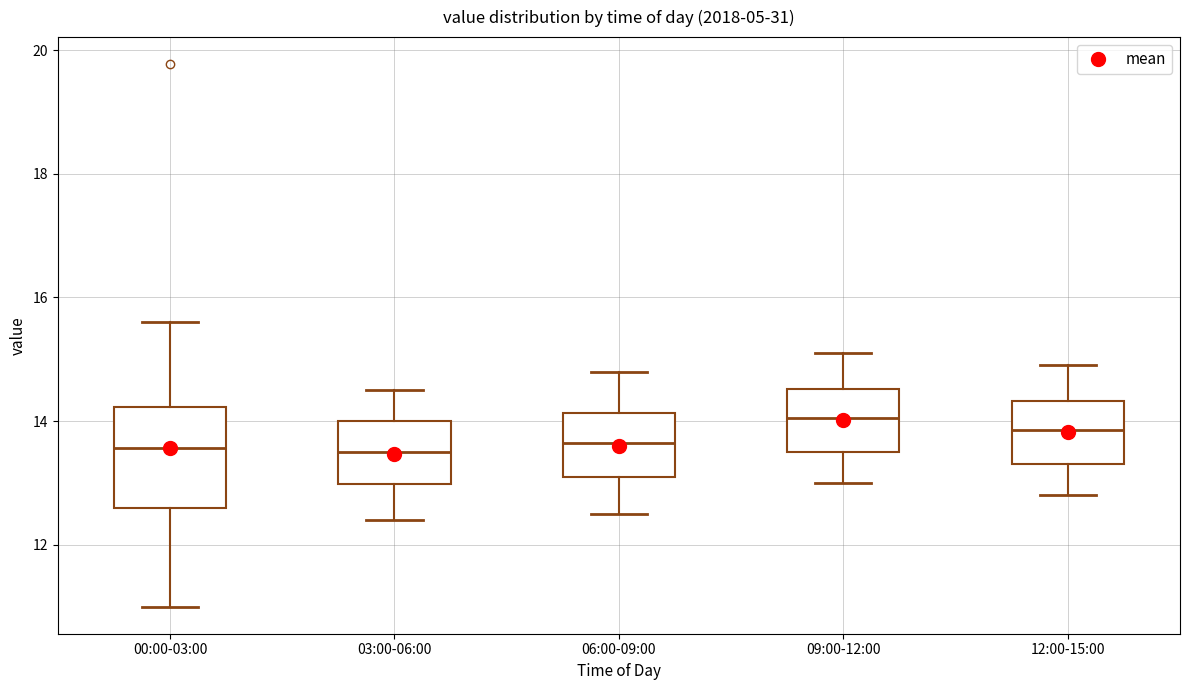

Where does the median line of the box for 00:00-03:00 sit on the y-axis? The values are not printed on the chart, so give them approximately, as read against the axis.

13.6